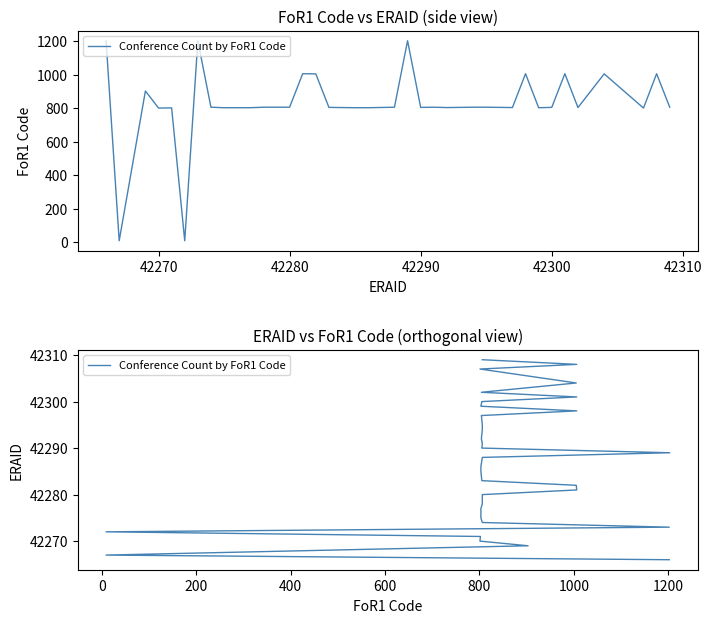

How many values exceed 42288?

17